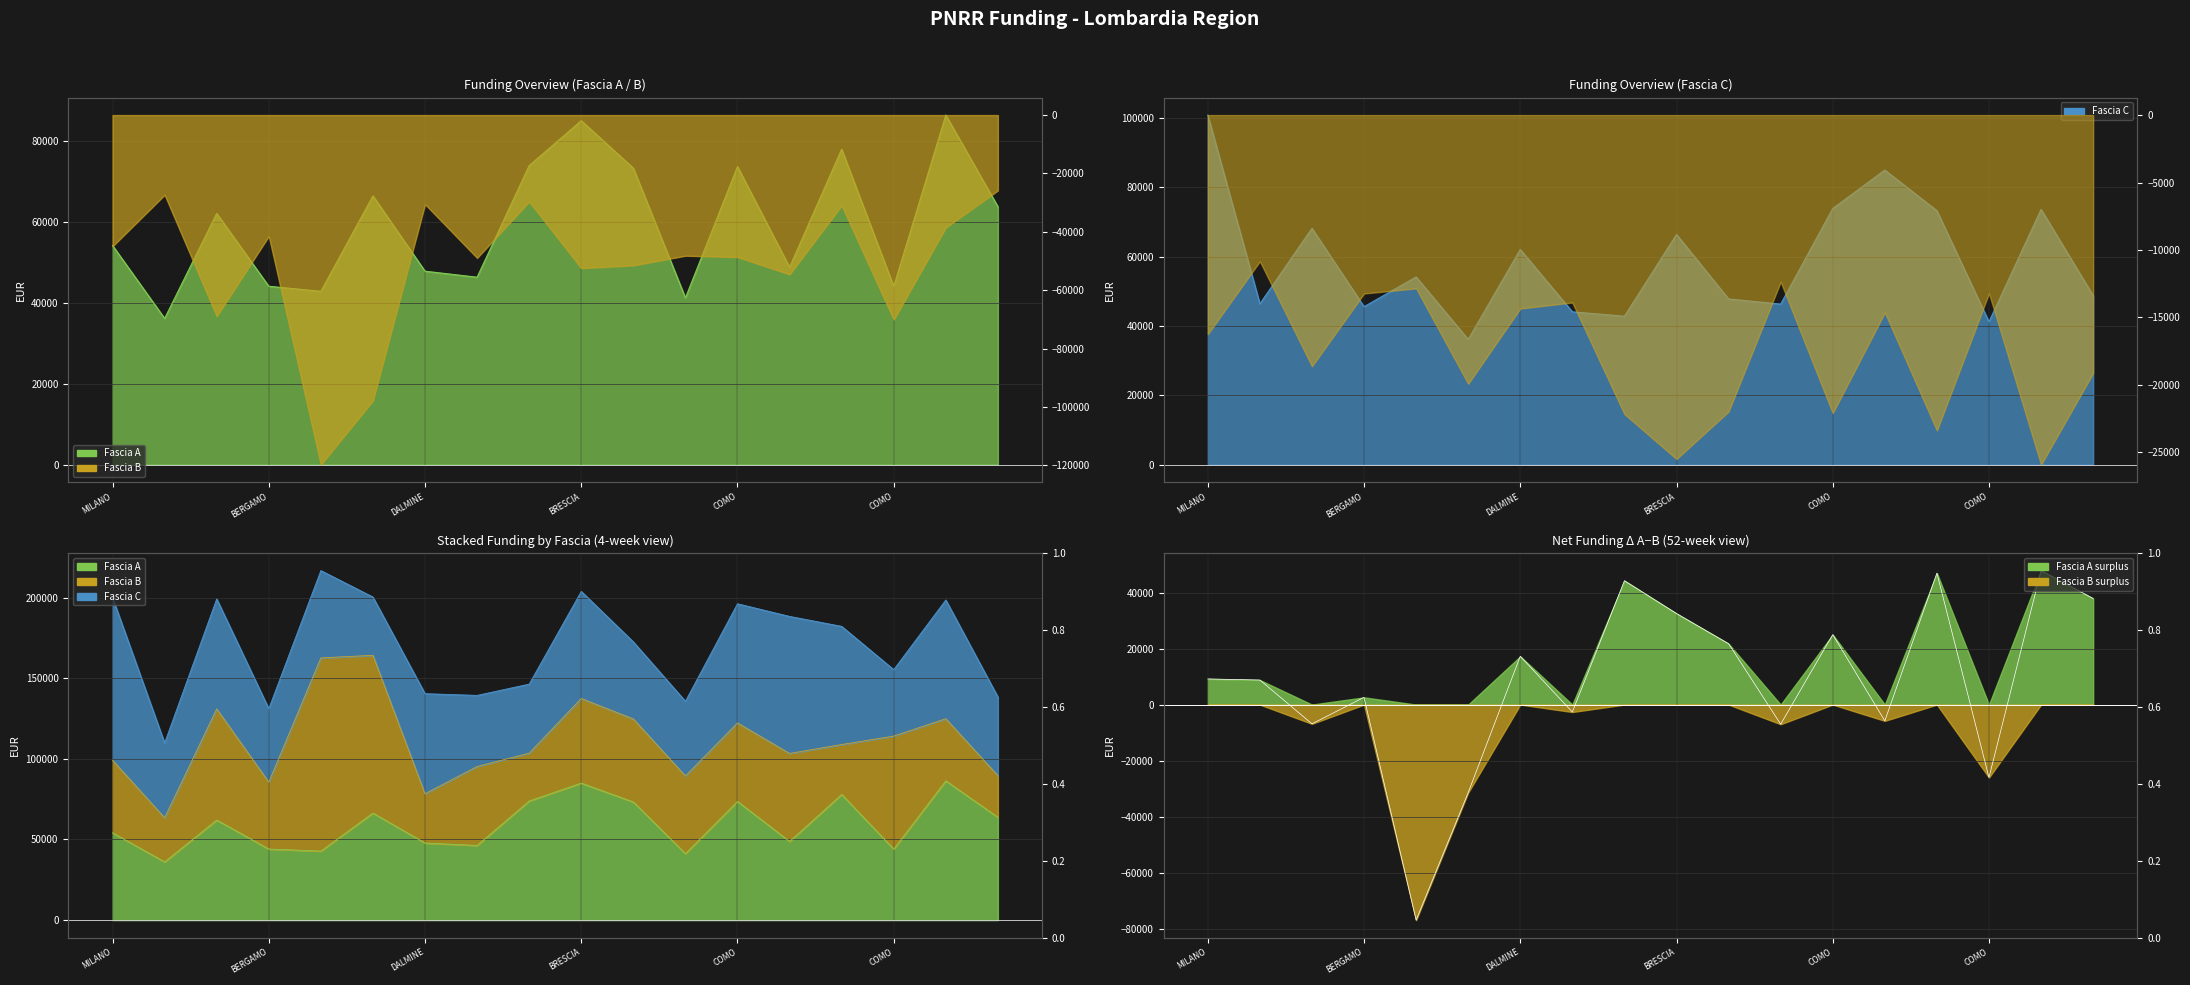

What is the label of the 9th point from the right?

BRESCIA